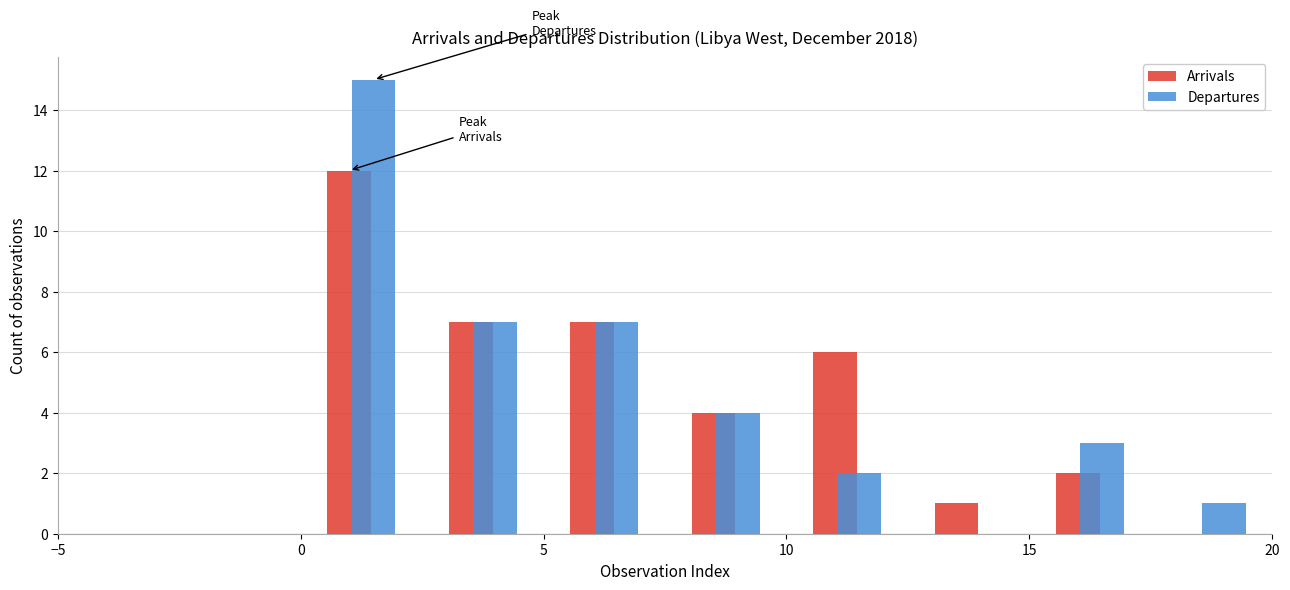

What is the sum of all Arrivals values?

39